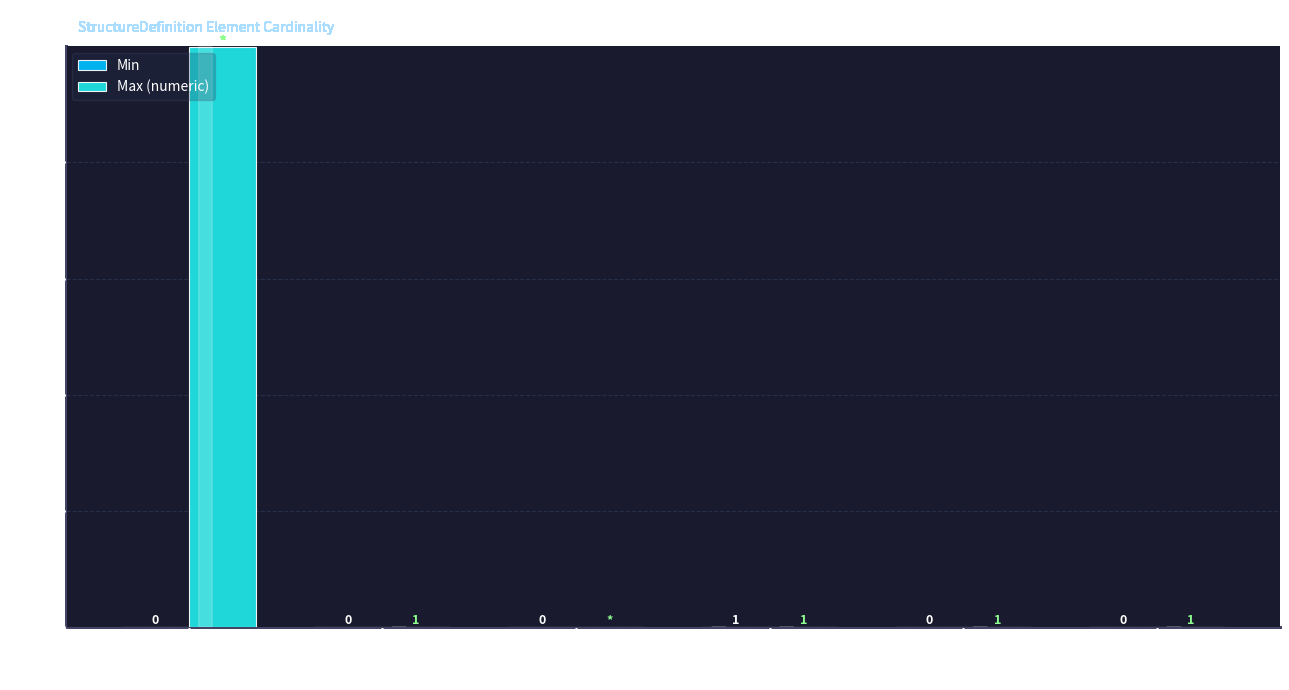

Which series has the largest total across all categories?

Max (numeric)